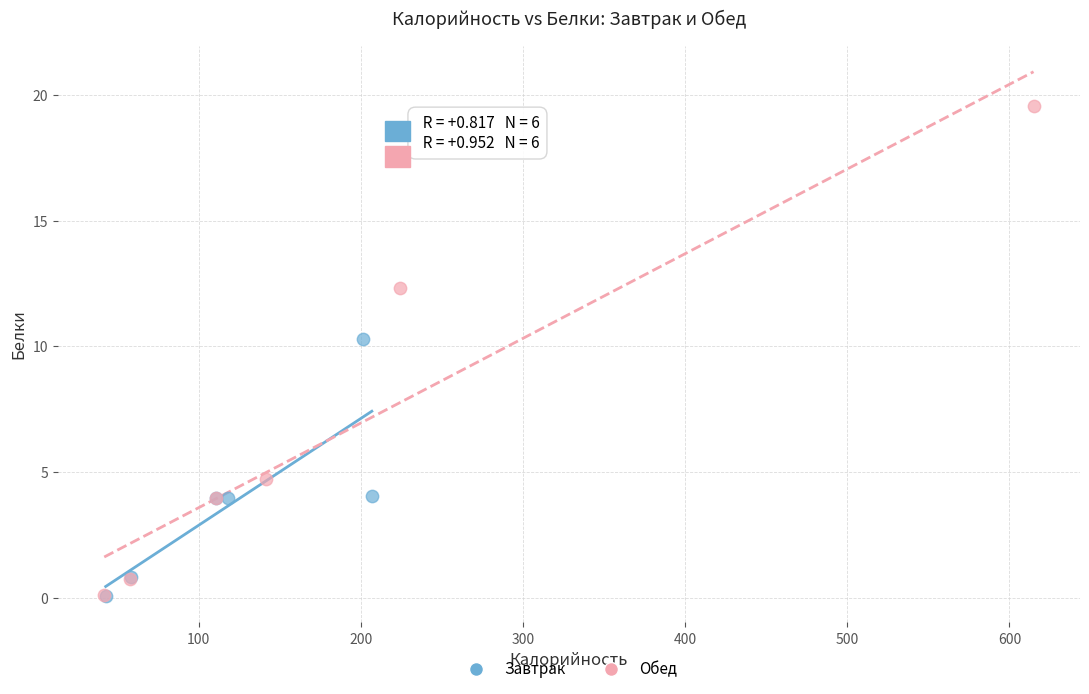

Which series has the largest Y range (max minus min)?

Обед